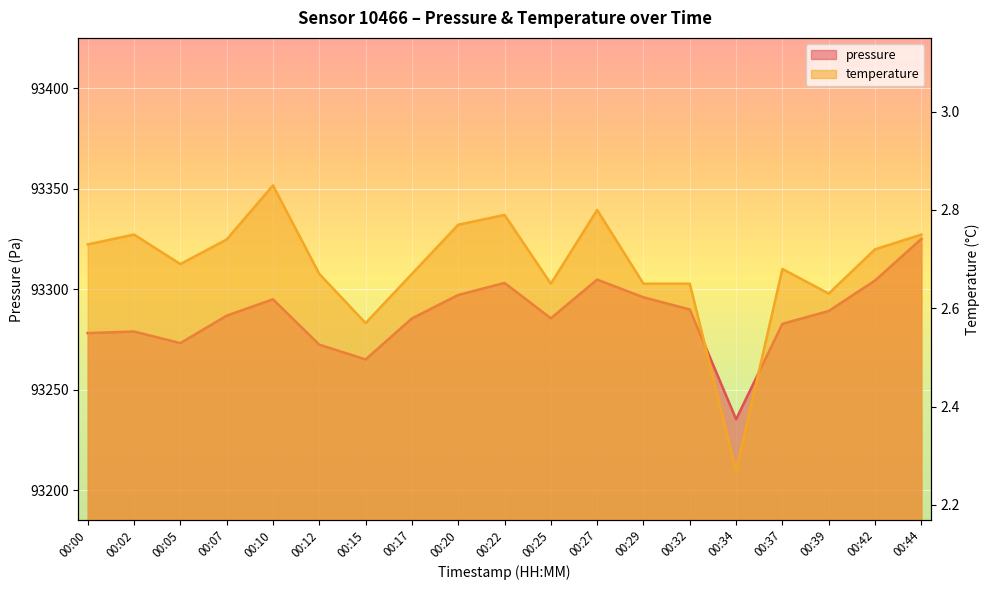

Reading left to right, what are all the values shown in this chart?

pressure: 93278.2	93278.9	93273.2	93286.8	93295.0	93272.4	93265.1	93285.5	93297.1	93303.1	93285.5	93304.8	93296.0	93289.9	93235.3	93282.8	93289.2	93304.3	93325.0
temperature: 2.7	2.8	2.7	2.7	2.9	2.7	2.6	2.7	2.8	2.8	2.6	2.8	2.6	2.6	2.3	2.7	2.6	2.7	2.8